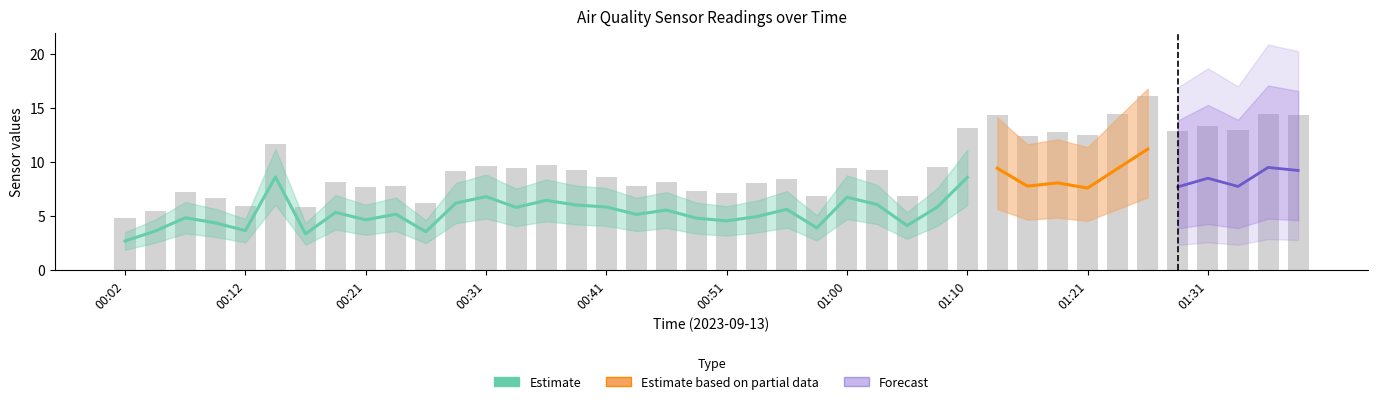

What is the label of the 33rd bar from the right?

00:19